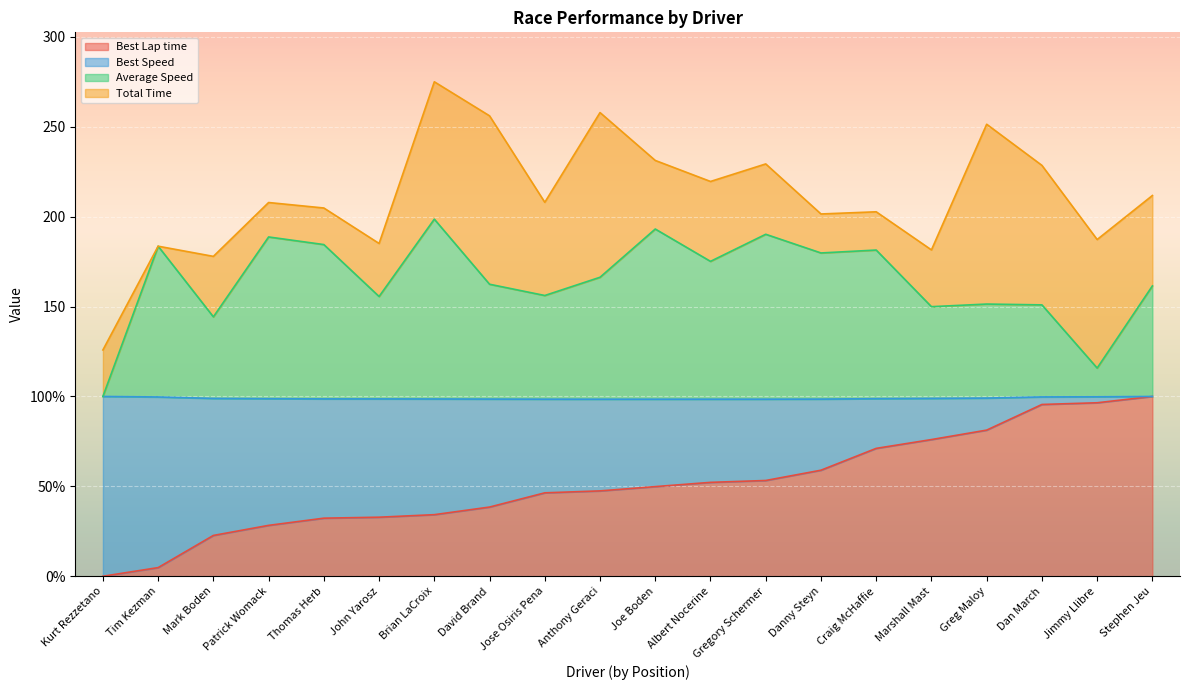

How many data points in Average Speed are less than 166?

10